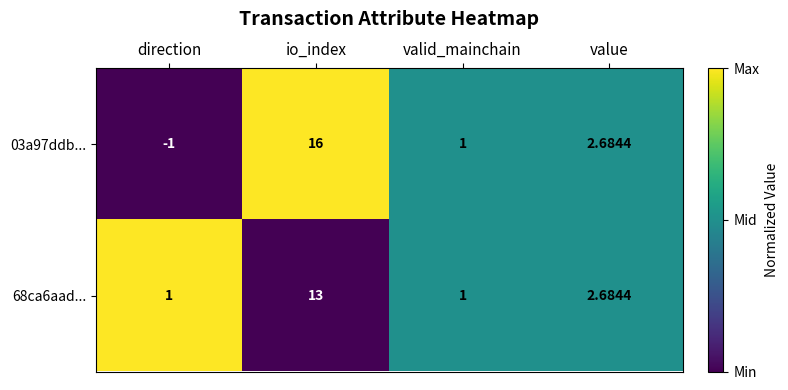

Is the value of 03a97ddb... at direction greater than the value of 68ca6aad... at valid_mainchain?

No